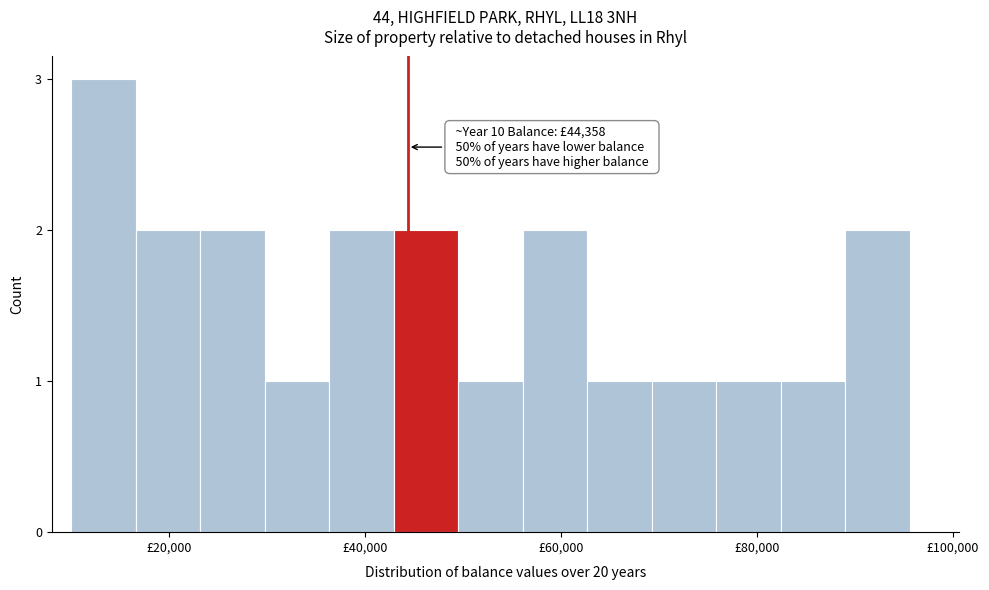

Around what value on the x-axis is the tallest bar? Give the approximate position of its centre, as read against the axis.

14000